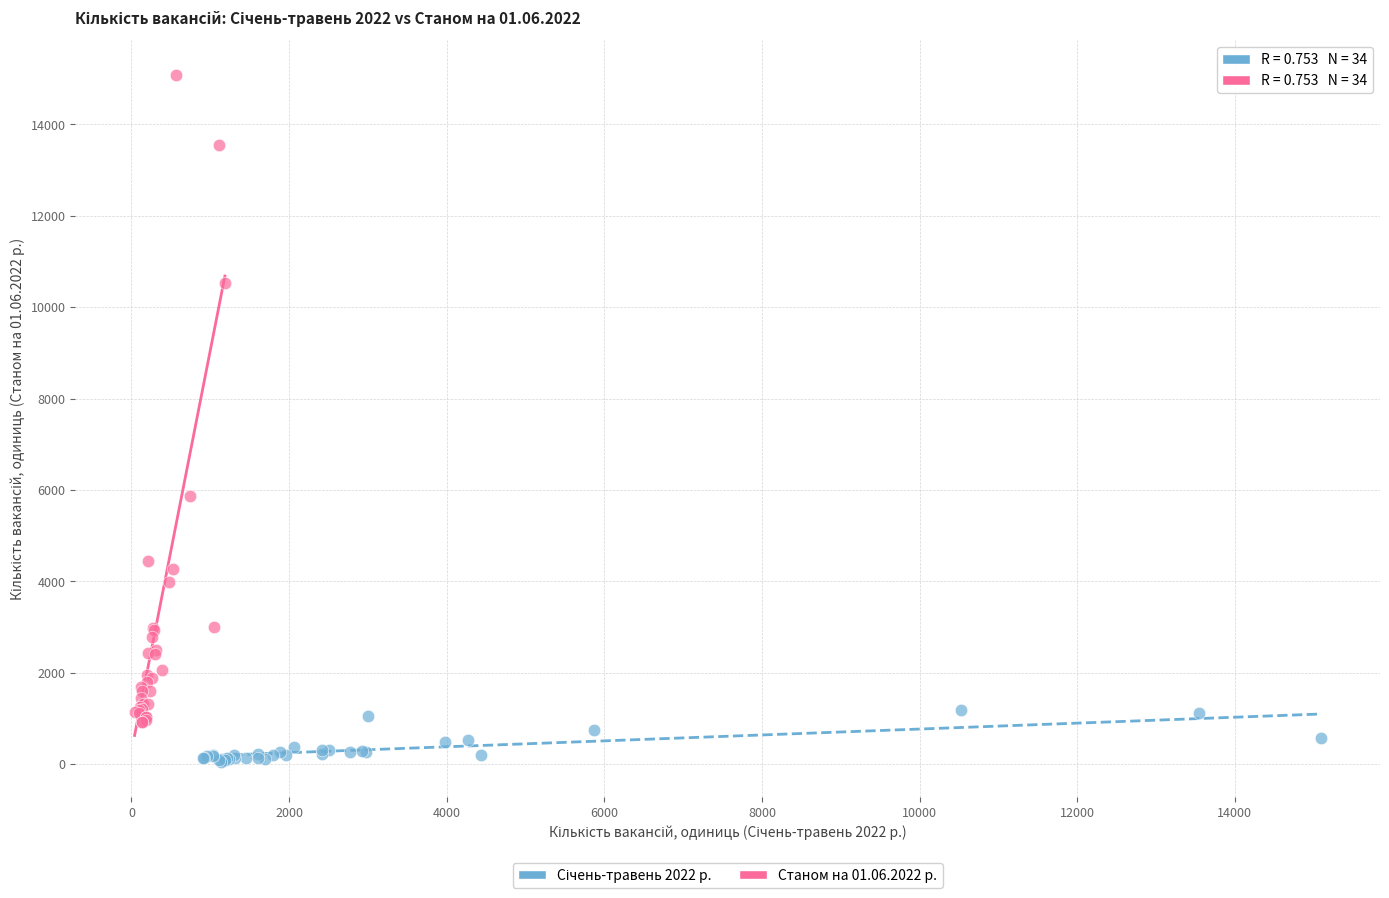

Which series contains the highest Y value?

Станом на 01.06.2022 р.